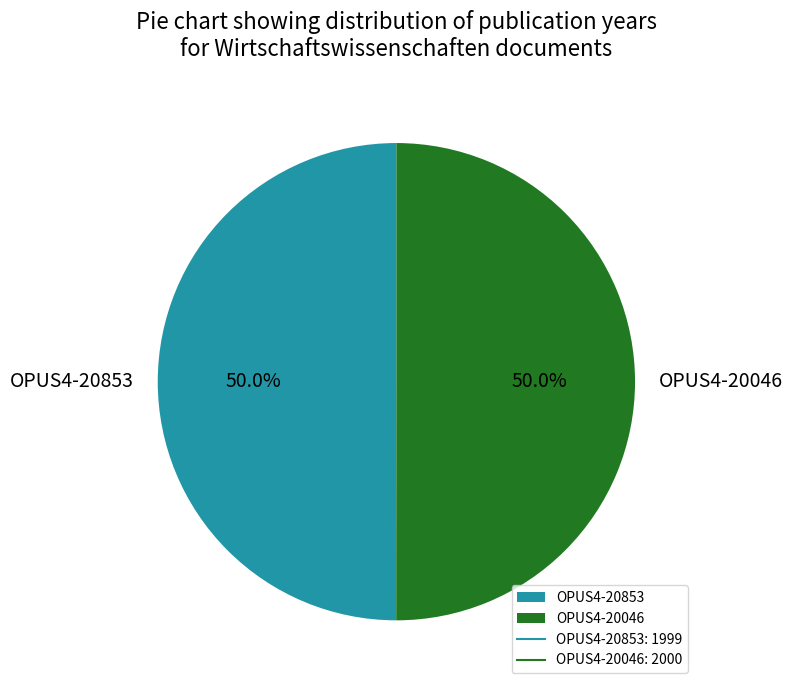

How many slices are in this pie chart?

2